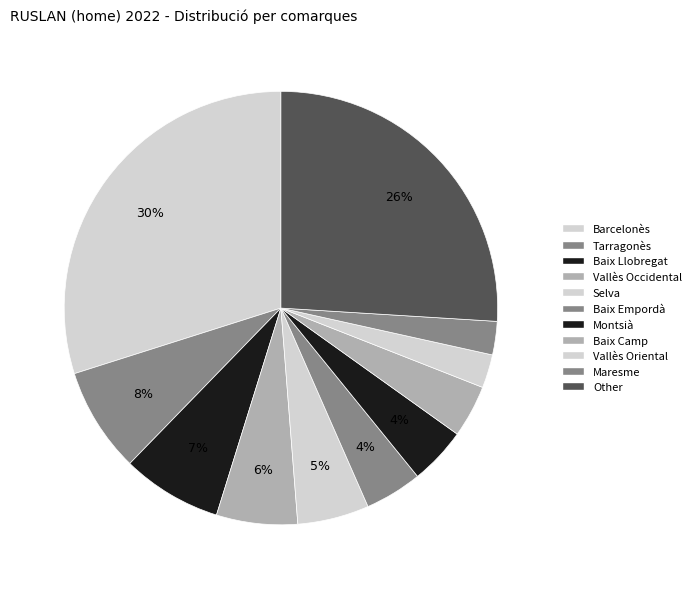

Do Tarragonès and Other together represent more than half of the pie?

No